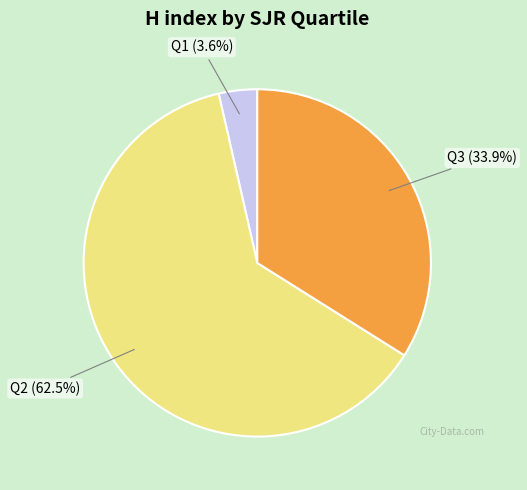

Is there any slice that represents more than half of the pie?

Yes